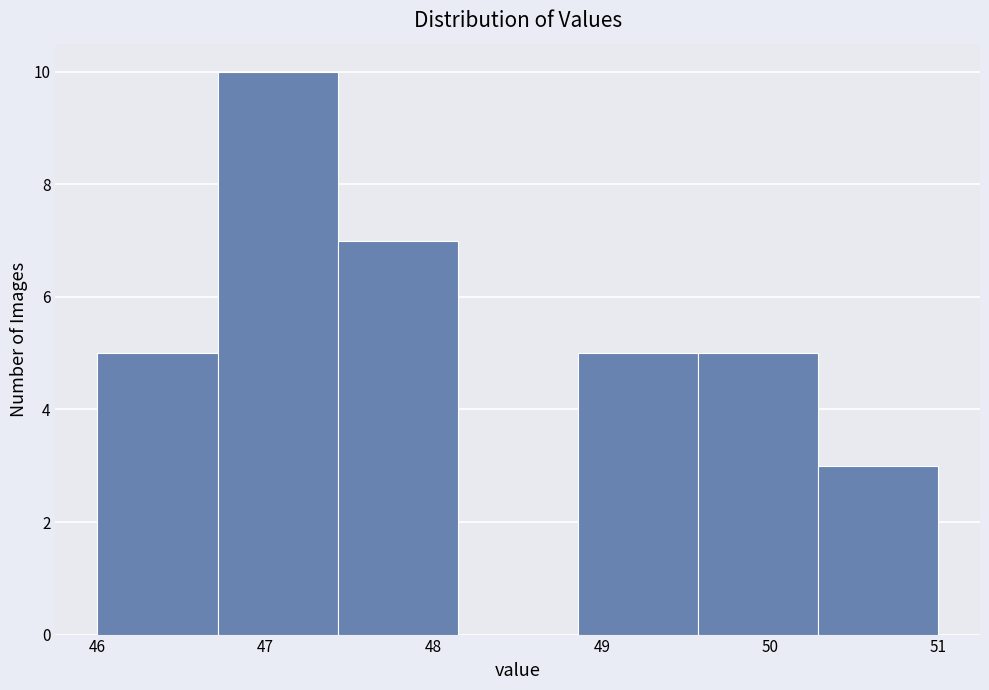

Which range on the x-axis has the tallest bar?

46.7 to 47.4